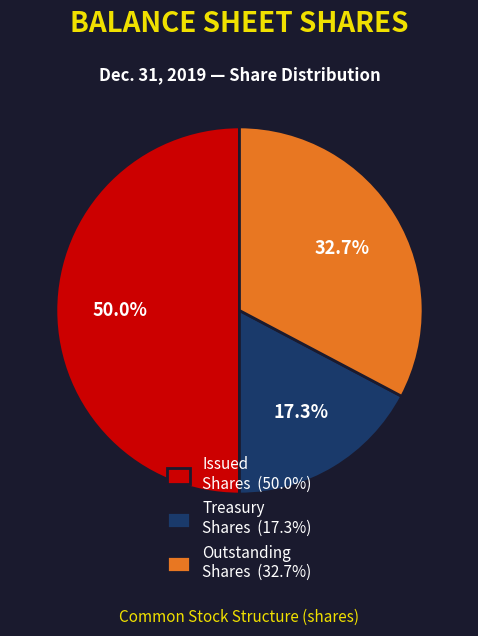

Does Treasury Shares (17.3%) represent more than half of the total?

No